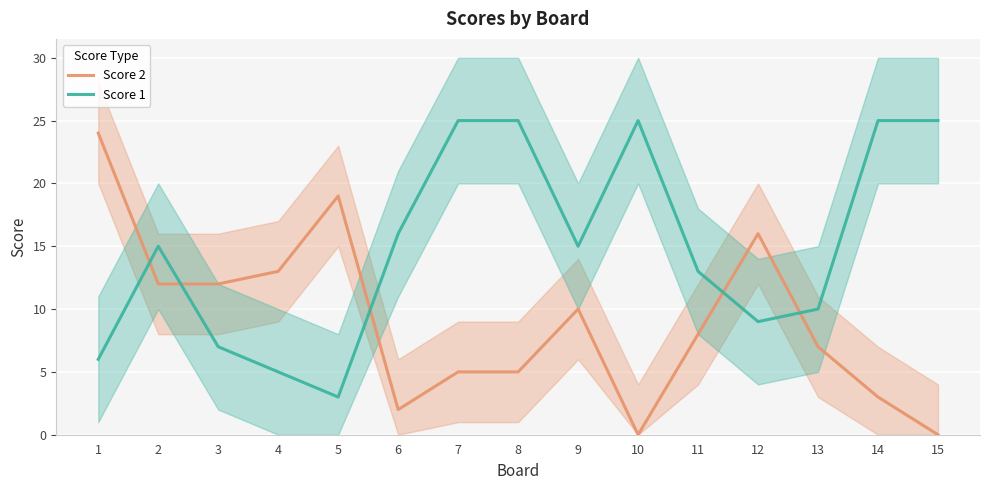

What is the value of the Score 1 point at the 12th from the left?

9